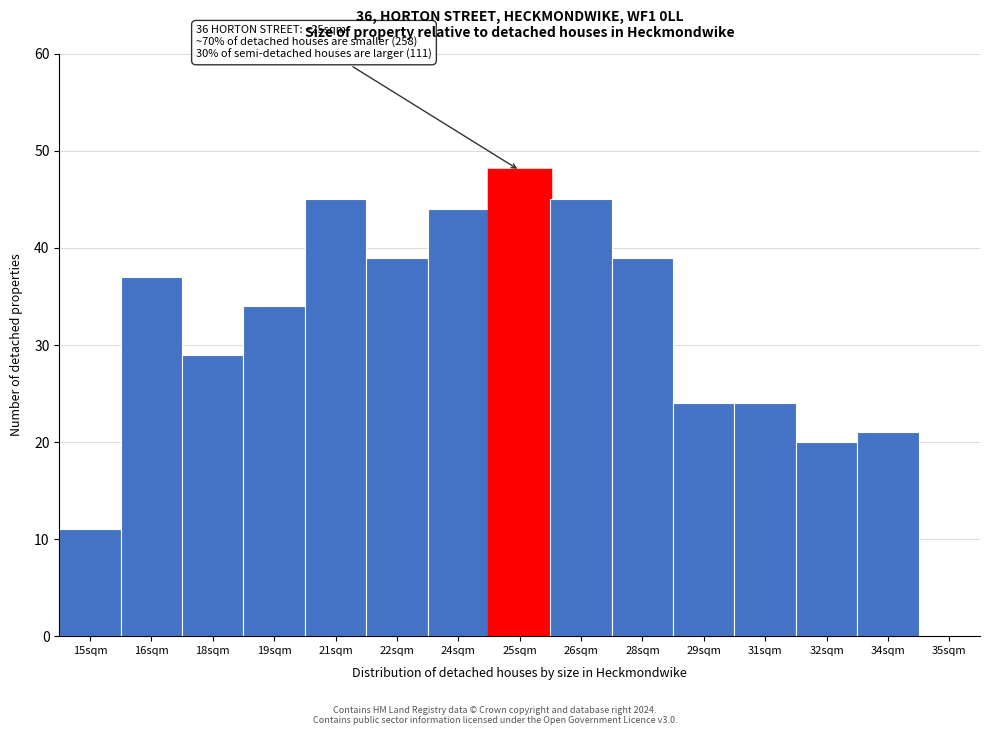

Reading right to left, transcribe all the data shown in this chart.

35sqm=0	34sqm=21	32sqm=20	31sqm=24	29sqm=24	28sqm=39	26sqm=45	25sqm=48	24sqm=44	22sqm=39	21sqm=45	19sqm=34	18sqm=29	16sqm=37	15sqm=11